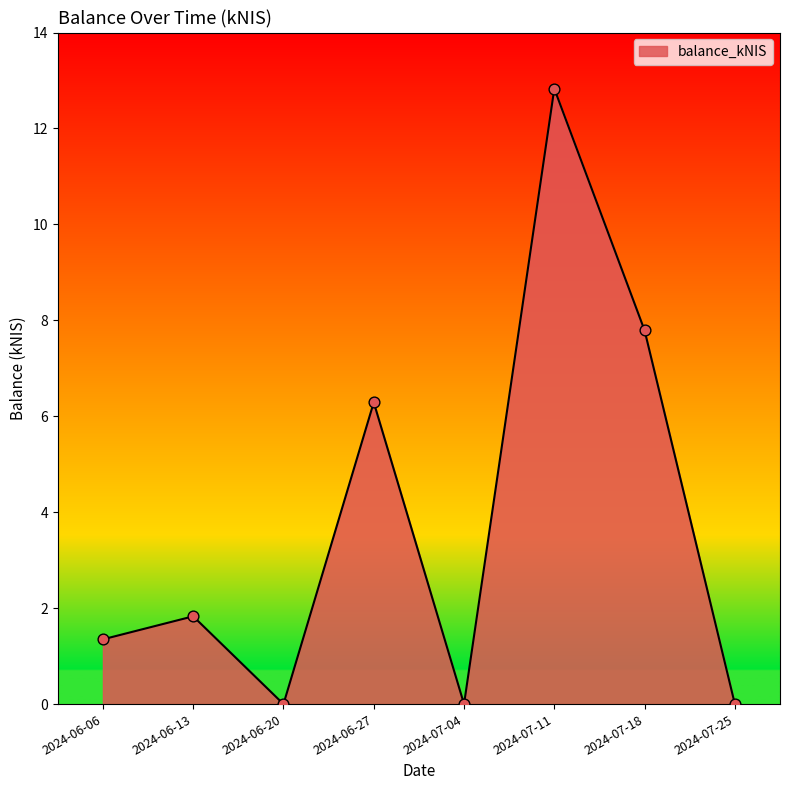

What is the change in value from 2024-06-13 to 2024-07-18?

+6.0